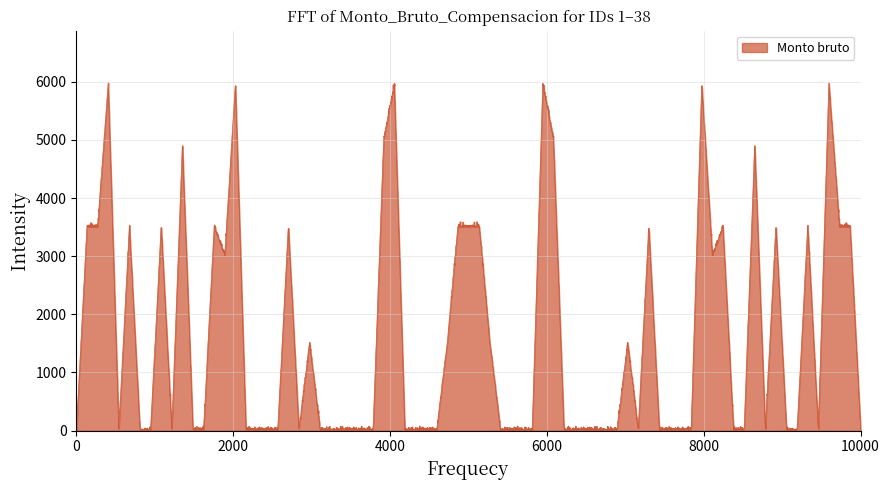

What is the sum of the values at 11 and 14?

8400